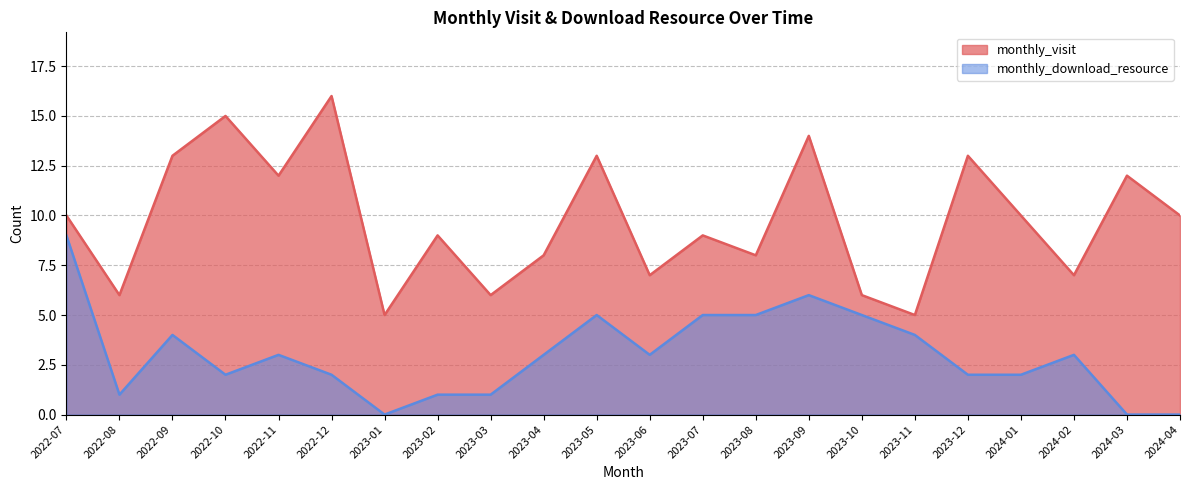

What is the label of the 11th point from the right?

2023-06